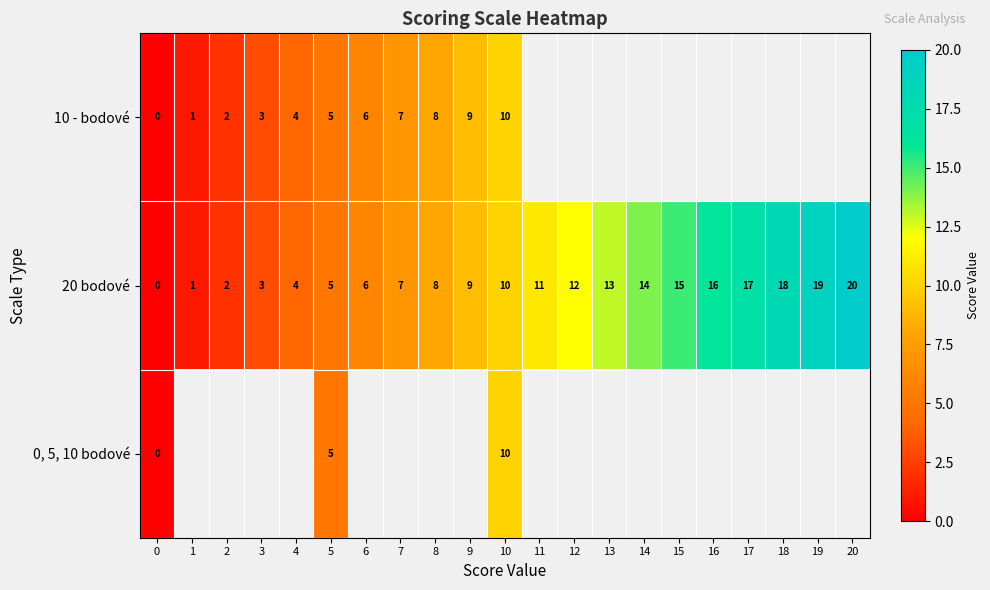

At which category is the sum across all series the highest?

10